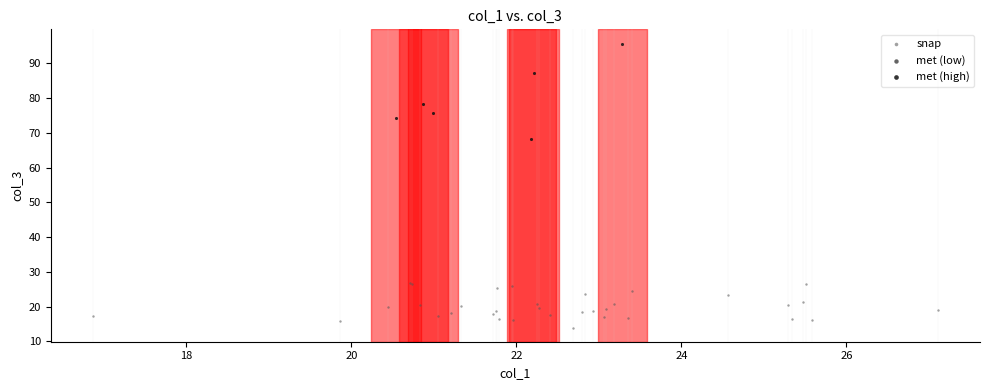

Which series has the widest spread of Y values?

met (high)